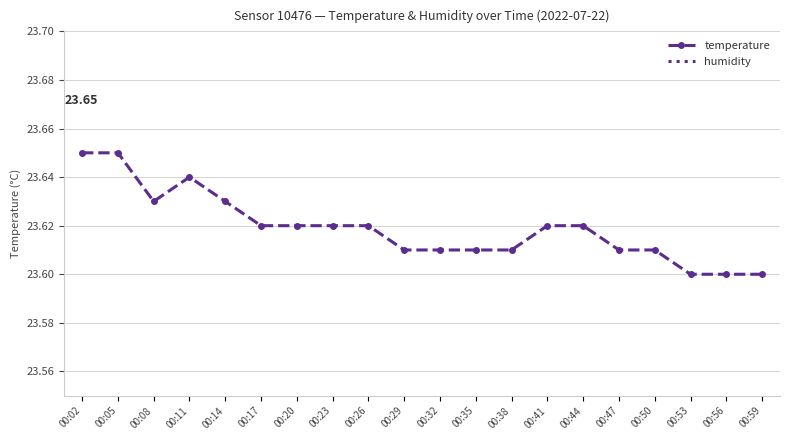

Which series changed the most between 00:20 and 00:26?

humidity